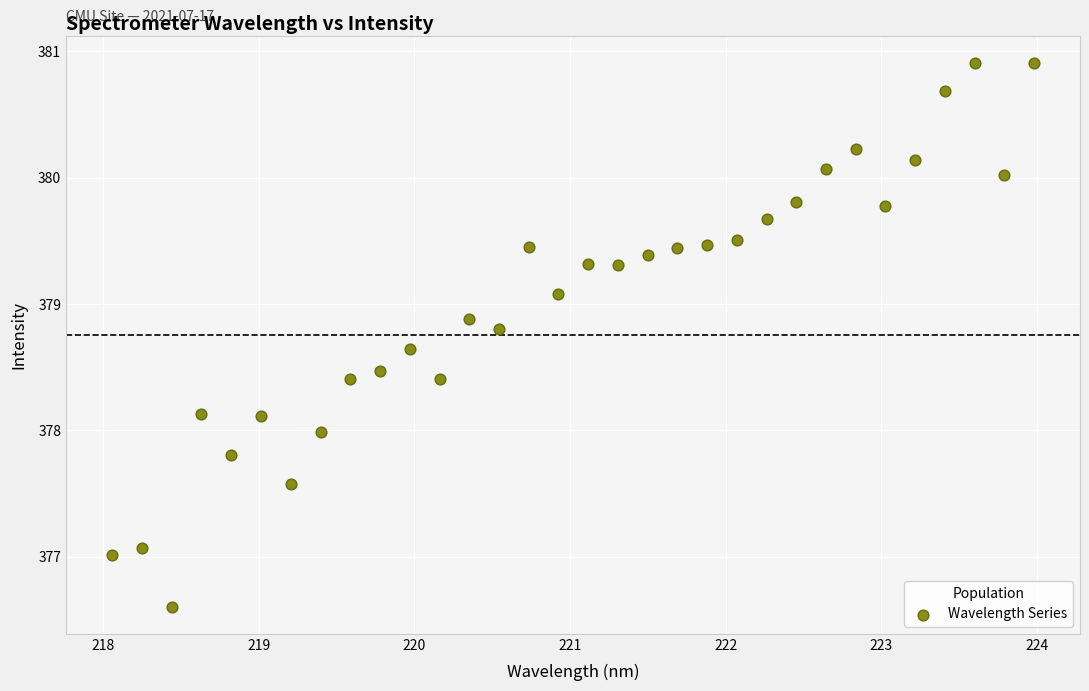

What is the range of Y values (max minus min)?

4.3